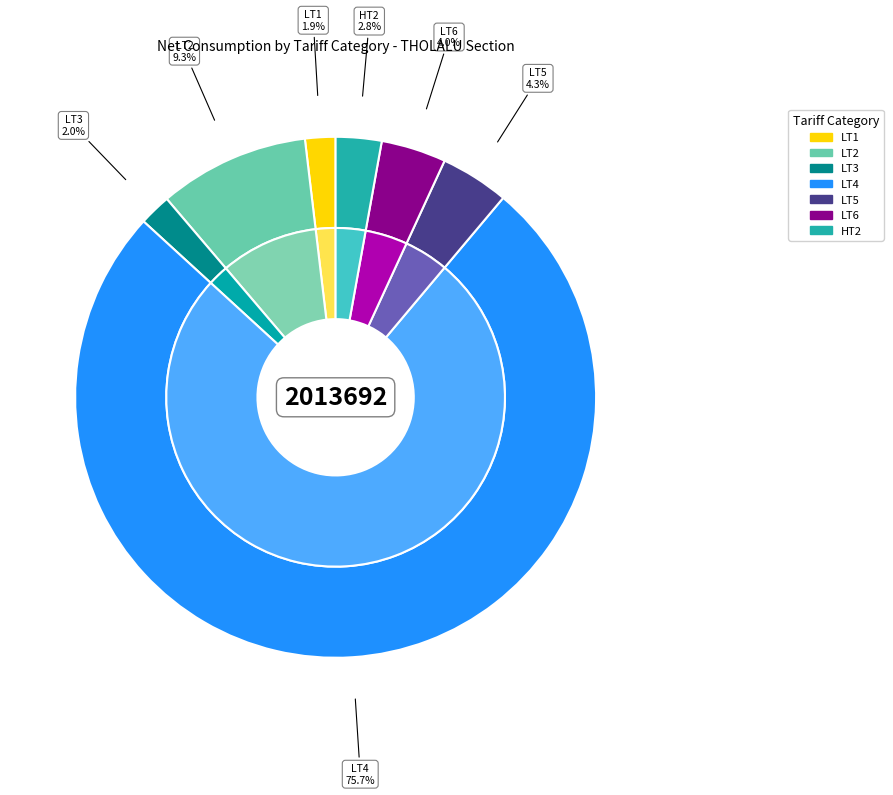

Between HT2 and LT6, which is larger?

LT6